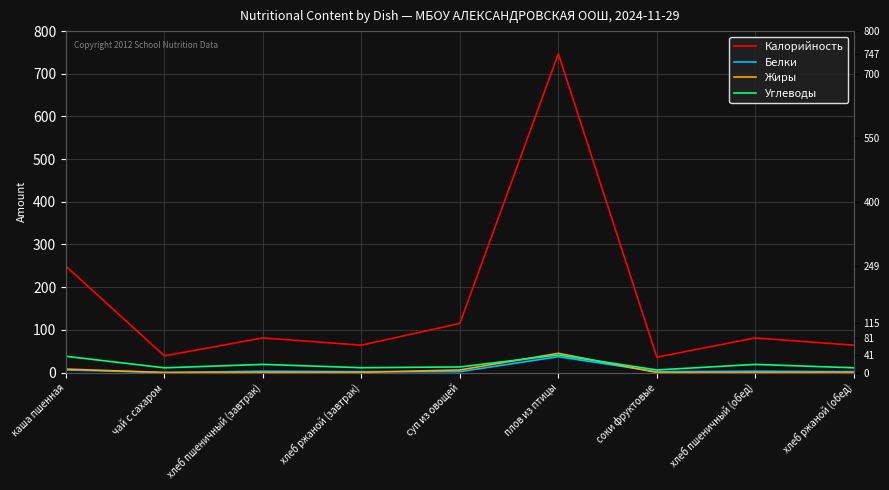

The value of Углеводы at хлеб пшеничный (завтрак) is 30.1. True or false?

False